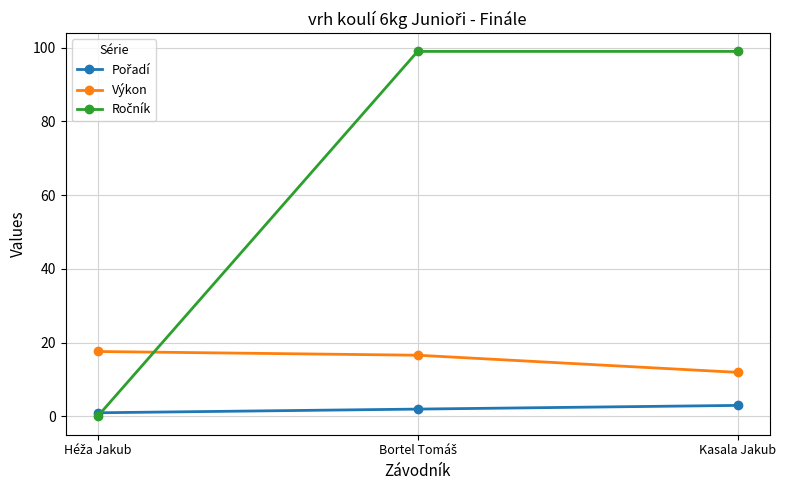

The Výkon series shows 12.0 at Kasala Jakub. True or false?

True